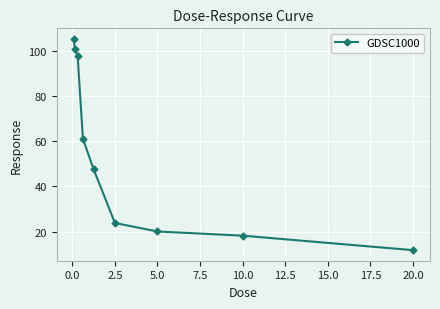

What is the value of the 9th point from the left?

11.9